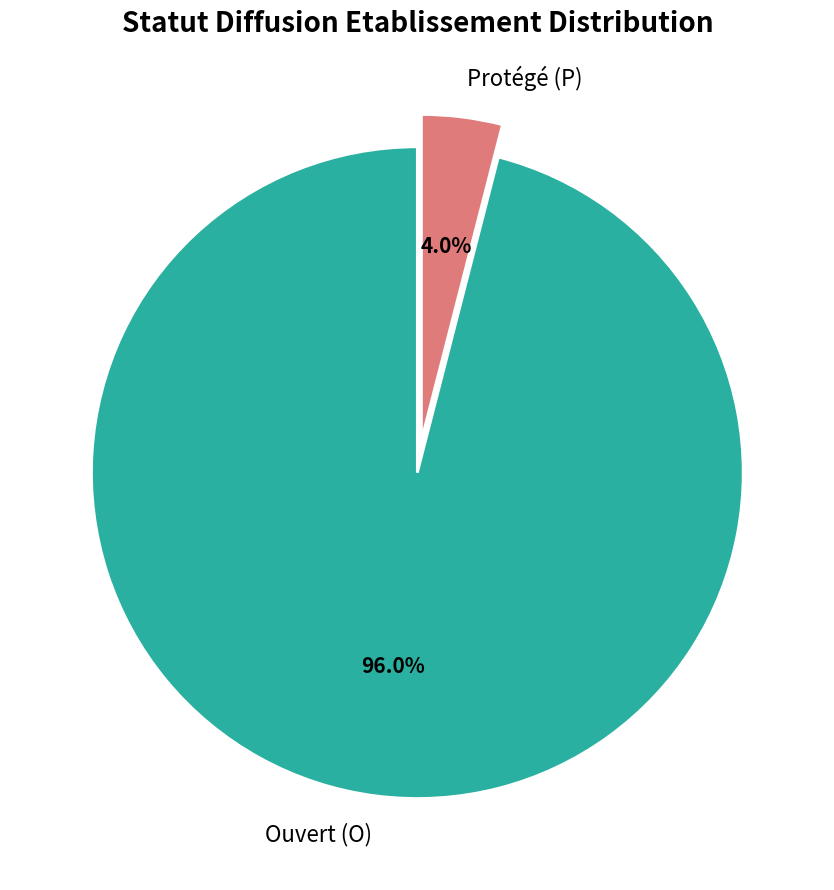

Count the number of slices in the pie.

2